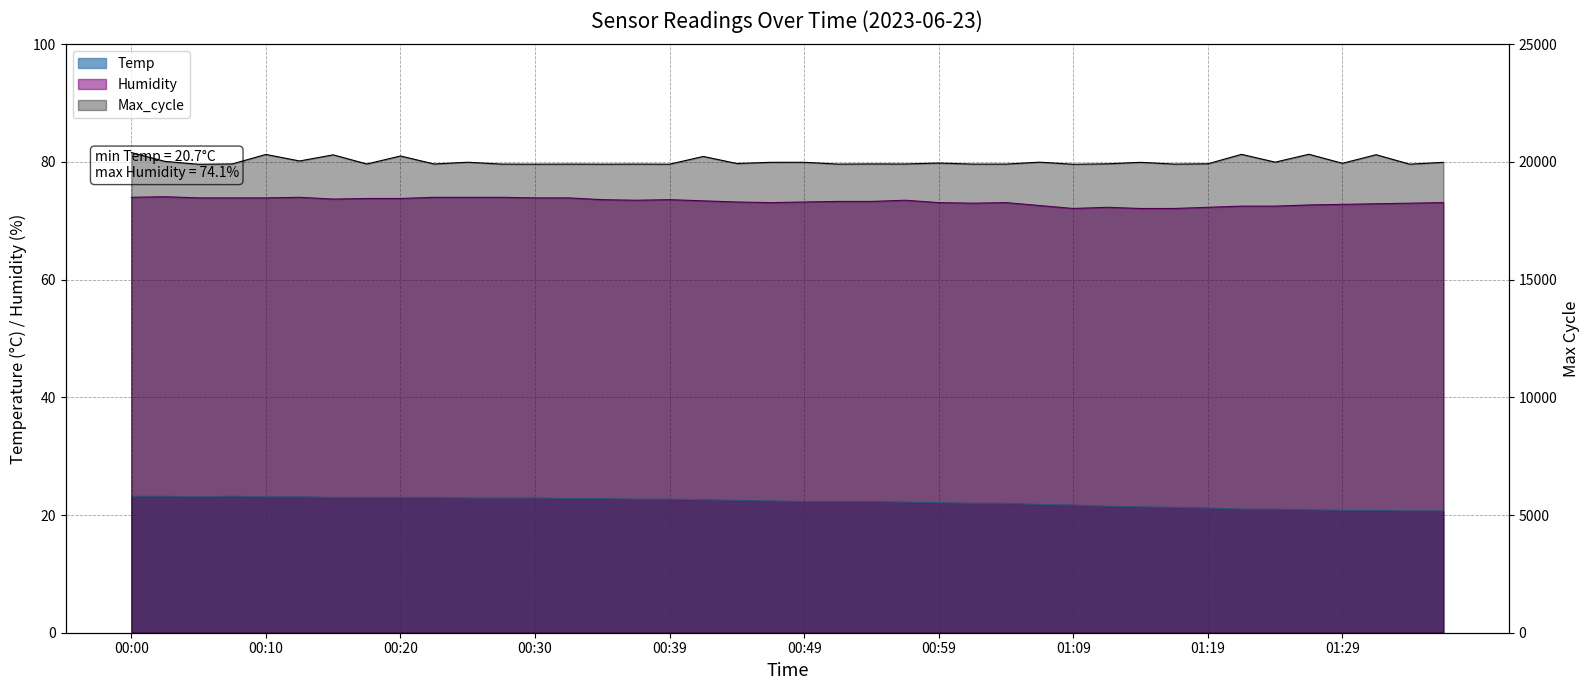

How many values in the Temp series exceed 22?

25